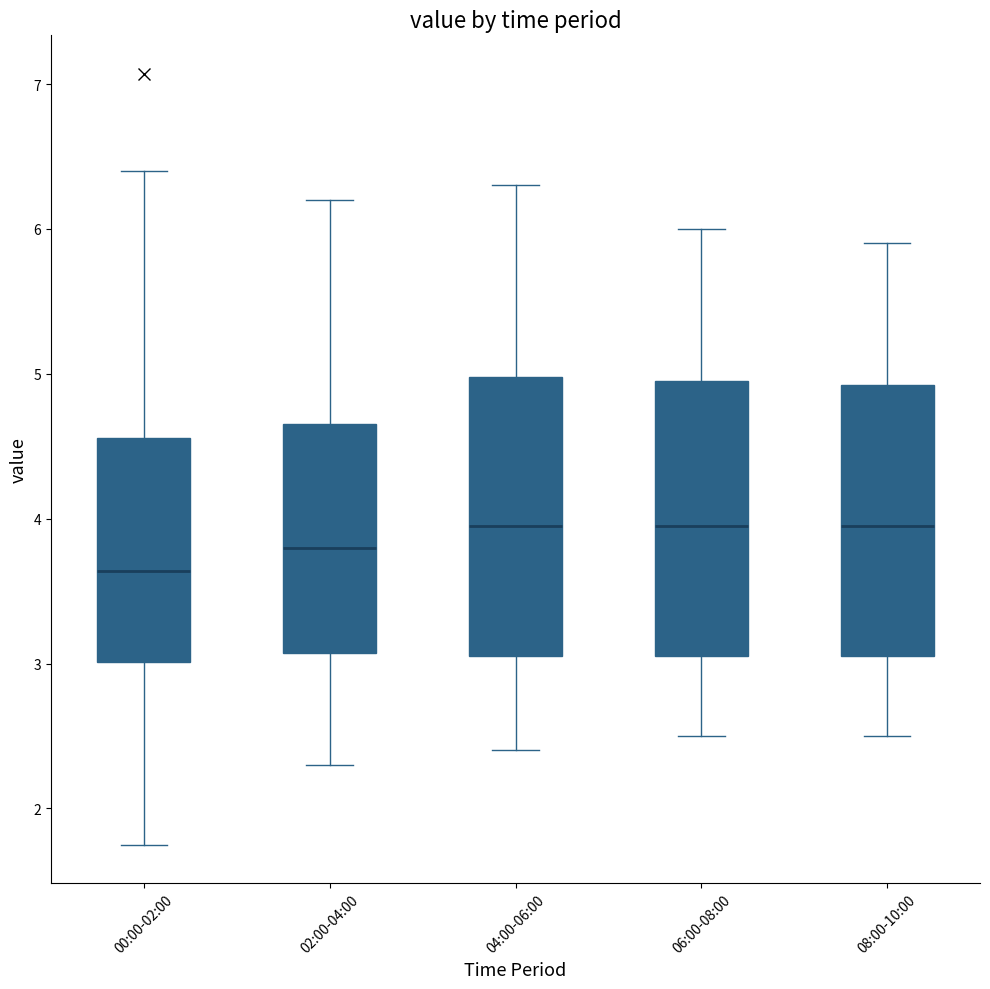

Reading left to right, transcribe this box plot: for each box, give where its median line is, the range the box spans, and where its two whiskers end, as read against the y-axis. The values are not printed on the chart, so give them approximately, as read against the axis.

00:00-02:00: median 3.6, box 3.0 to 4.6, whiskers 1.8 to 6.4
02:00-04:00: median 3.8, box 3.1 to 4.7, whiskers 2.3 to 6.2
04:00-06:00: median 4.0, box 3.1 to 5.0, whiskers 2.4 to 6.3
06:00-08:00: median 4.0, box 3.1 to 5.0, whiskers 2.5 to 6.0
08:00-10:00: median 4.0, box 3.1 to 4.9, whiskers 2.5 to 5.9